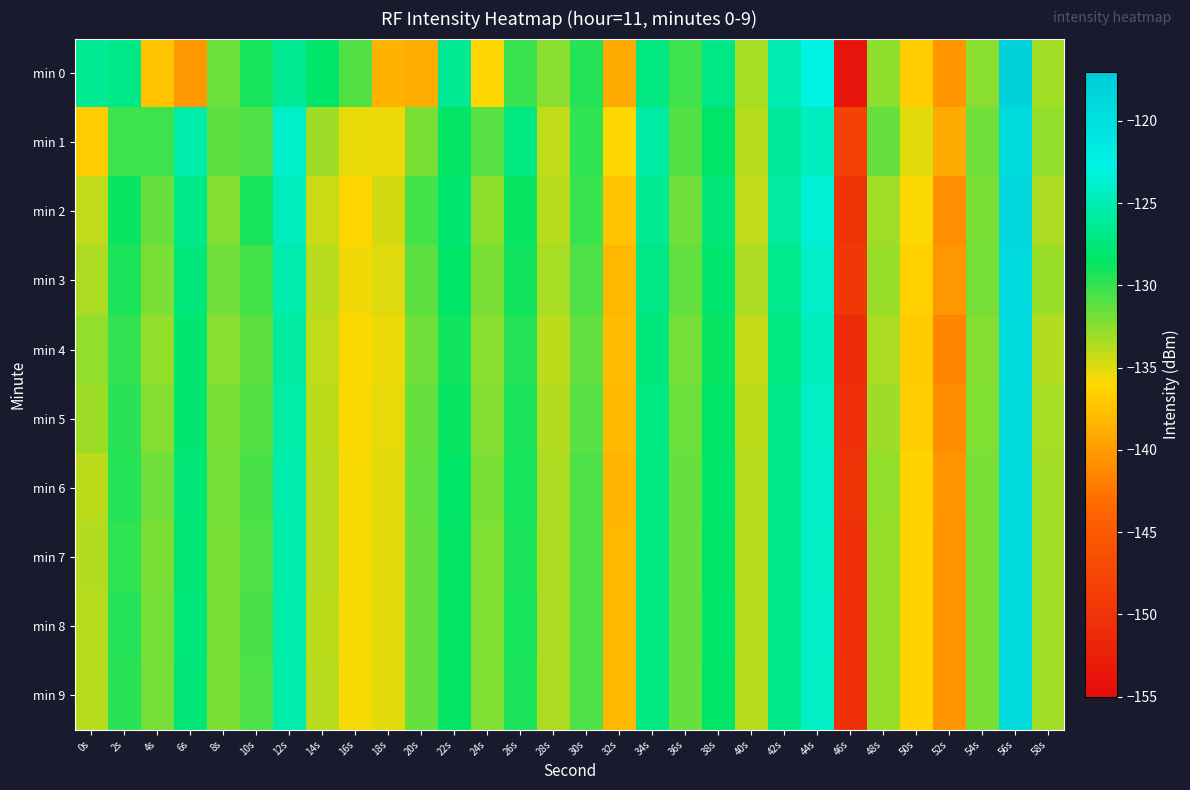

Reading left to right, extract all data points from this chart.

min 0: 0s=-126.5	2s=-126.8	4s=-137.4	6s=-140.2	8s=-131.7	10s=-129.1	12s=-126.4	14s=-128.2	16s=-130.9	18s=-138.5	20s=-138.9	22s=-126.4	24s=-136.1	26s=-130.1	28s=-132.5	30s=-129.6	32s=-139.1	34s=-127.4	36s=-130.3	38s=-127.0	40s=-133.4	42s=-125.1	44s=-122.8	46s=-154.0	48s=-132.7	50s=-136.9	52s=-140.4	54s=-132.5	56s=-118.0	58s=-133.2
min 1: 0s=-136.8	2s=-130.2	4s=-130.3	6s=-125.4	8s=-131.2	10s=-130.8	12s=-123.8	14s=-133.0	16s=-135.4	18s=-135.4	20s=-132.0	22s=-128.5	24s=-131.0	26s=-127.3	28s=-134.2	30s=-129.8	32s=-136.1	34s=-125.7	36s=-130.9	38s=-128.4	40s=-133.8	42s=-126.2	44s=-124.5	46s=-148.3	48s=-131.4	50s=-135.2	52s=-139.1	54s=-131.7	56s=-119.5	58s=-132.8
min 2: 0s=-134.2	2s=-128.7	4s=-131.5	6s=-126.8	8s=-132.3	10s=-129.1	12s=-124.6	14s=-134.5	16s=-136.2	18s=-134.8	20s=-130.5	22s=-127.9	24s=-132.7	26s=-128.6	28s=-133.9	30s=-130.2	32s=-137.4	34s=-126.5	36s=-131.8	38s=-127.6	40s=-134.1	42s=-125.8	44s=-123.4	46s=-150.1	48s=-133.2	50s=-136.0	52s=-140.8	54s=-132.1	56s=-118.7	58s=-133.5
min 3: 0s=-133.5	2s=-129.3	4s=-132.1	6s=-127.4	8s=-131.8	10s=-130.5	12s=-125.2	14s=-133.8	16s=-135.7	18s=-135.1	20s=-131.2	22s=-128.3	24s=-132.0	26s=-129.0	28s=-133.4	30s=-130.8	32s=-138.2	34s=-127.0	36s=-131.3	38s=-128.1	40s=-133.6	42s=-126.7	44s=-124.0	46s=-149.5	48s=-132.9	50s=-136.5	52s=-140.2	54s=-131.9	56s=-119.0	58s=-133.0
min 4: 0s=-132.8	2s=-130.0	4s=-132.8	6s=-128.1	8s=-132.5	10s=-131.2	12s=-125.9	14s=-134.2	16s=-136.0	18s=-135.5	20s=-131.8	22s=-128.9	24s=-132.5	26s=-129.5	28s=-134.0	30s=-131.3	32s=-137.8	34s=-127.5	36s=-131.9	38s=-128.7	40s=-134.3	42s=-127.2	44s=-124.5	46s=-151.0	48s=-133.5	50s=-137.0	52s=-141.5	54s=-132.4	56s=-119.5	58s=-133.7
min 5: 0s=-133.1	2s=-129.7	4s=-132.4	6s=-127.9	8s=-132.1	10s=-130.9	12s=-125.6	14s=-134.0	16s=-135.9	18s=-135.3	20s=-131.5	22s=-128.6	24s=-132.3	26s=-129.3	28s=-133.7	30s=-131.0	32s=-138.0	34s=-127.2	36s=-131.6	38s=-128.4	40s=-134.0	42s=-126.9	44s=-124.2	46s=-150.5	48s=-133.1	50s=-136.7	52s=-141.0	54s=-132.2	56s=-119.2	58s=-133.4
min 6: 0s=-134.0	2s=-129.5	4s=-131.8	6s=-127.6	8s=-131.9	10s=-130.6	12s=-125.3	14s=-133.9	16s=-135.8	18s=-135.2	20s=-131.3	22s=-128.4	24s=-132.1	26s=-129.1	28s=-133.5	30s=-130.7	32s=-138.3	34s=-127.1	36s=-131.4	38s=-128.2	40s=-133.8	42s=-126.8	44s=-124.1	46s=-150.2	48s=-132.8	50s=-136.3	52s=-140.4	54s=-132.0	56s=-119.1	58s=-133.2
min 7: 0s=-133.7	2s=-129.8	4s=-132.0	6s=-127.7	8s=-132.0	10s=-130.7	12s=-125.4	14s=-133.9	16s=-135.8	18s=-135.2	20s=-131.4	22s=-128.5	24s=-132.2	26s=-129.2	28s=-133.6	30s=-130.8	32s=-138.1	34s=-127.1	36s=-131.5	38s=-128.3	40s=-133.9	42s=-126.9	44s=-124.2	46s=-150.3	48s=-133.0	50s=-136.4	52s=-140.6	54s=-132.1	56s=-119.1	58s=-133.3
min 8: 0s=-133.9	2s=-129.6	4s=-131.9	6s=-127.5	8s=-132.0	10s=-130.6	12s=-125.4	14s=-134.0	16s=-135.8	18s=-135.2	20s=-131.4	22s=-128.5	24s=-132.2	26s=-129.1	28s=-133.6	30s=-130.8	32s=-138.2	34s=-127.1	36s=-131.5	38s=-128.2	40s=-133.9	42s=-126.9	44s=-124.1	46s=-150.4	48s=-132.9	50s=-136.4	52s=-140.5	54s=-132.1	56s=-119.1	58s=-133.3
min 9: 0s=-133.8	2s=-129.7	4s=-131.9	6s=-127.6	8s=-132.0	10s=-130.7	12s=-125.4	14s=-133.9	16s=-135.8	18s=-135.2	20s=-131.4	22s=-128.5	24s=-132.2	26s=-129.2	28s=-133.6	30s=-130.8	32s=-138.1	34s=-127.1	36s=-131.5	38s=-128.3	40s=-133.9	42s=-126.9	44s=-124.2	46s=-150.3	48s=-133.0	50s=-136.4	52s=-140.6	54s=-132.1	56s=-119.1	58s=-133.3